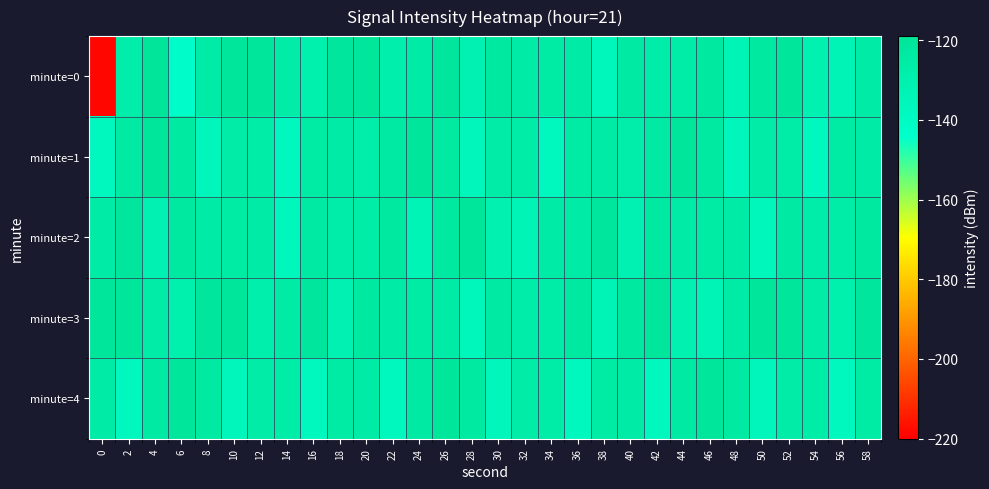

At how many categories does at least one series exceed -159?

30